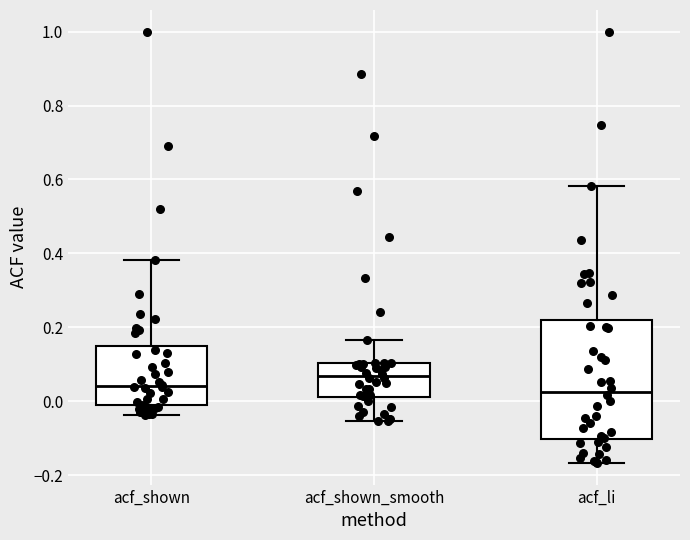

Where does the upper whisker of the box for acf_li end on the y-axis? The values are not printed on the chart, so give them approximately, as read against the axis.

0.58